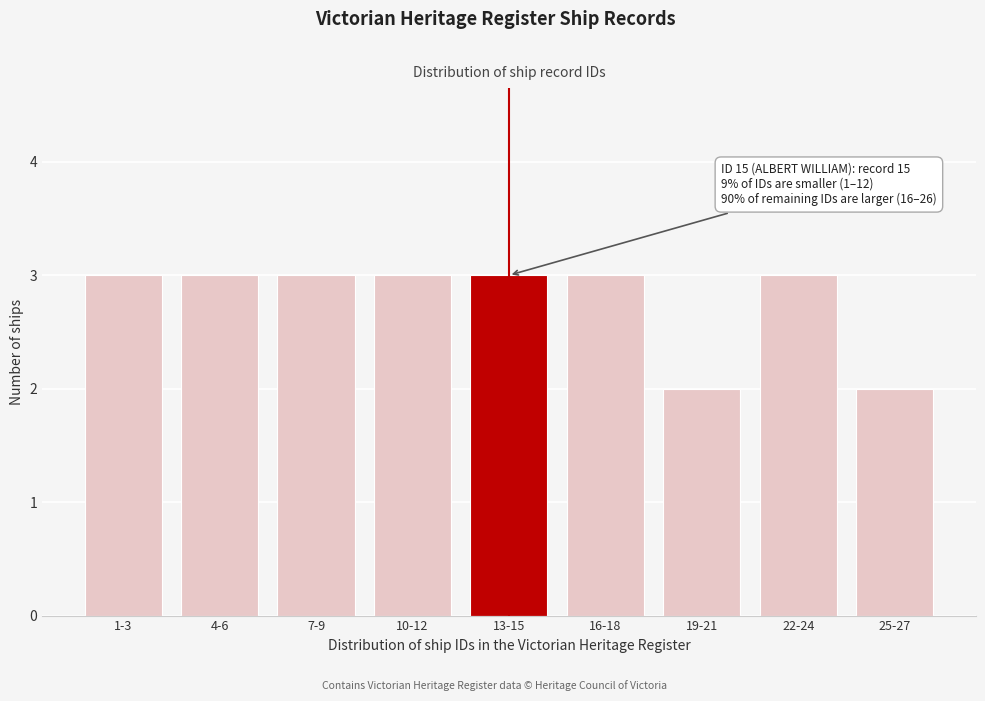

Reading left to right, transcribe all the data shown in this chart.

1-3=3	4-6=3	7-9=3	10-12=3	13-15=3	16-18=3	19-21=2	22-24=3	25-27=2